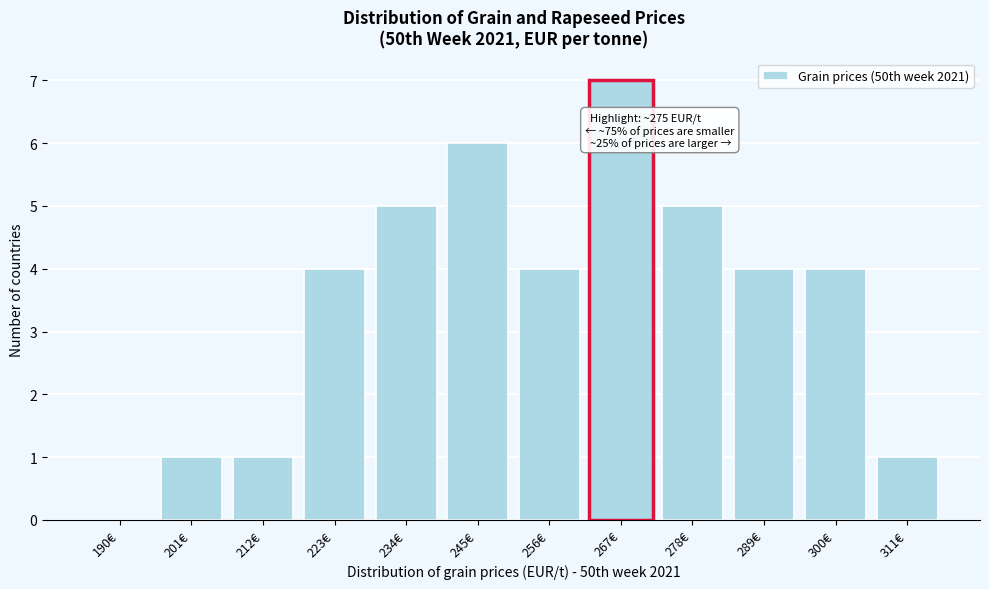

Reading left to right, transcribe all the data shown in this chart.

190€=0	201€=1	212€=1	223€=4	234€=5	245€=6	256€=4	278€=5	289€=4	300€=4	311€=1